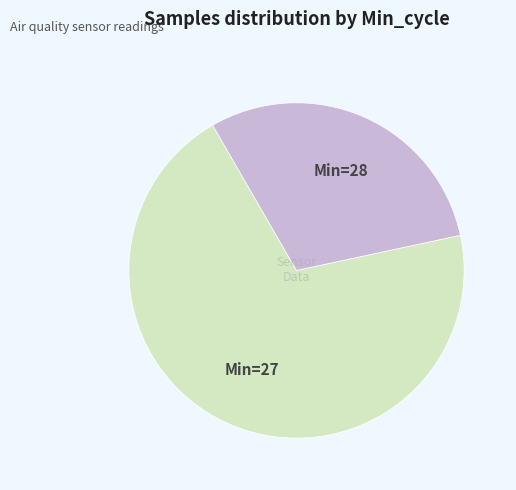

The Min=28 slice represents 30% of the pie. True or false?

True